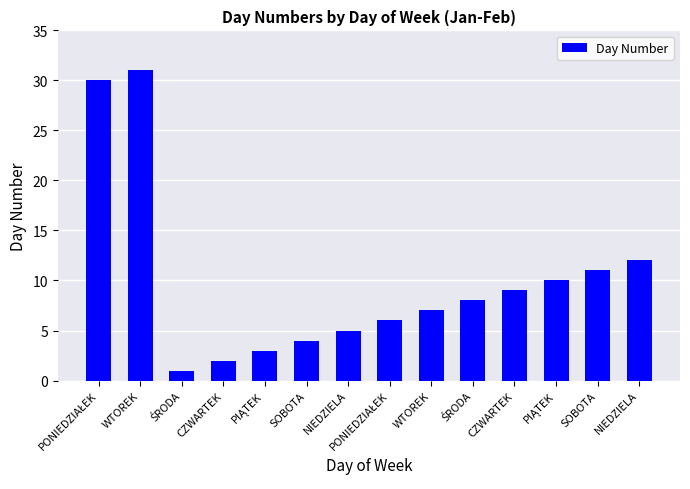

The value at CZWARTEK is 1. True or false?

False